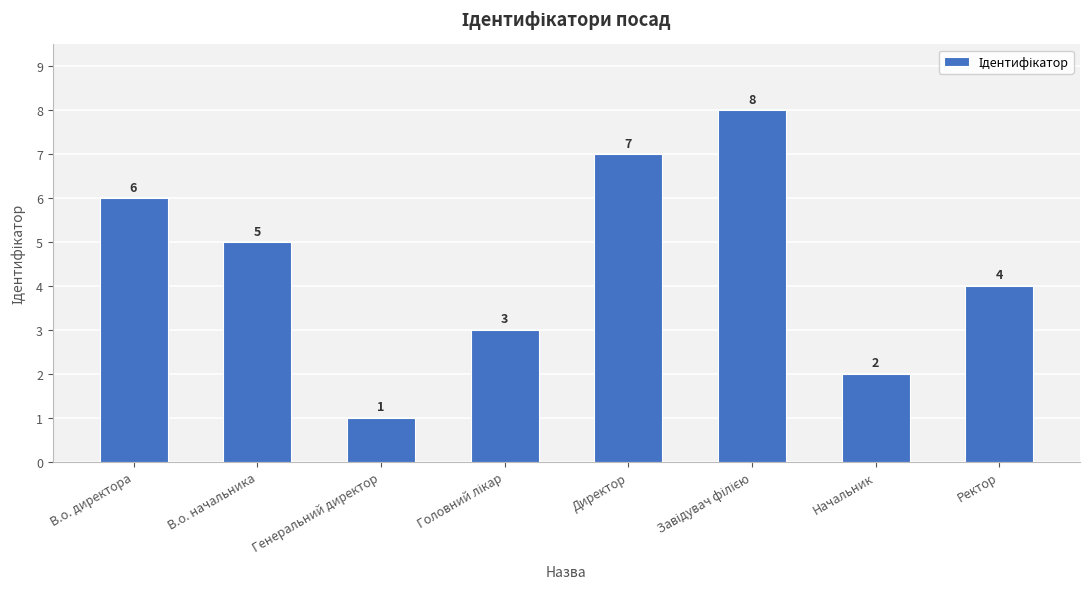

Which label corresponds to the smallest value in the chart?

Генеральний директор